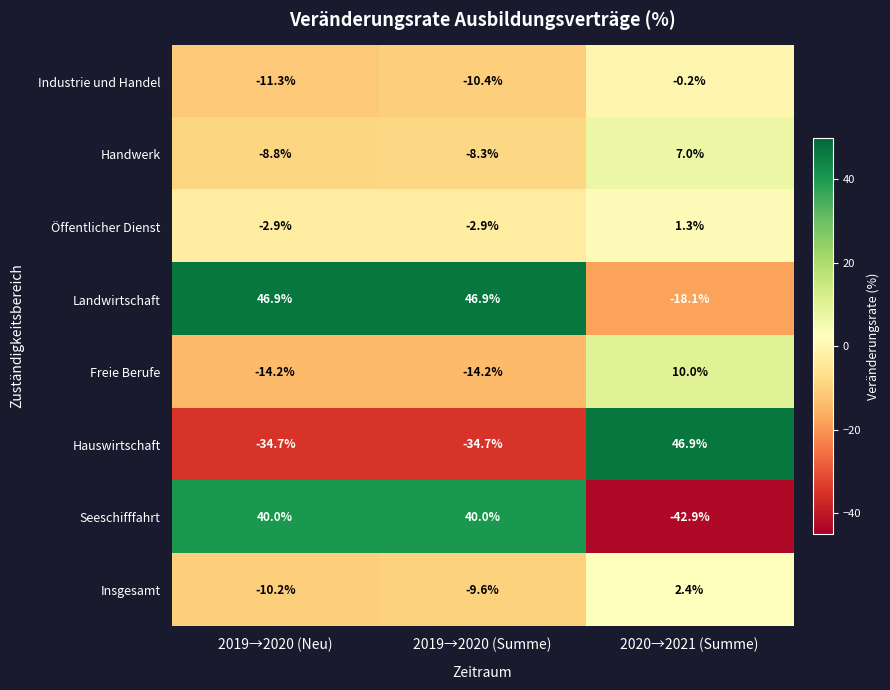

What is the sum of the Freie Berufe values at 2019→2020 (Summe) and 2019→2020 (Neu)?

-28.4